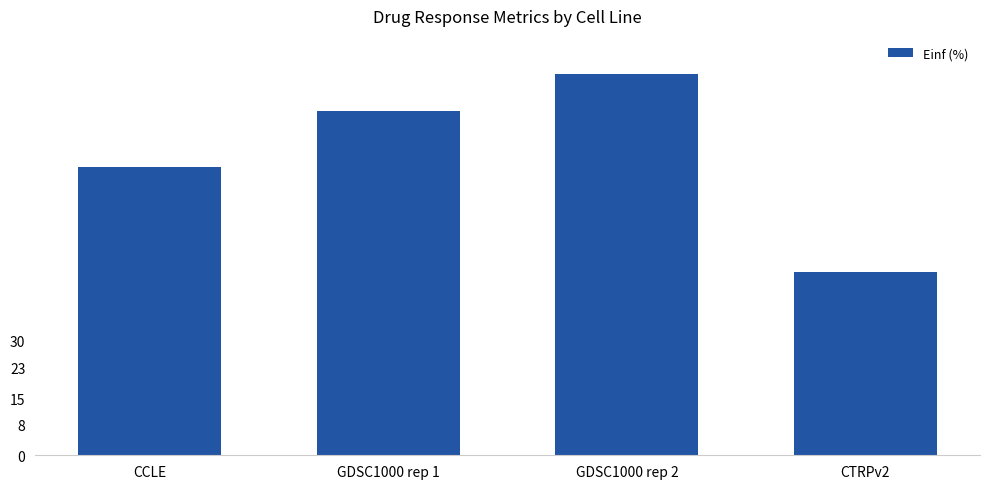

What is the maximum value shown in the chart?

100.0